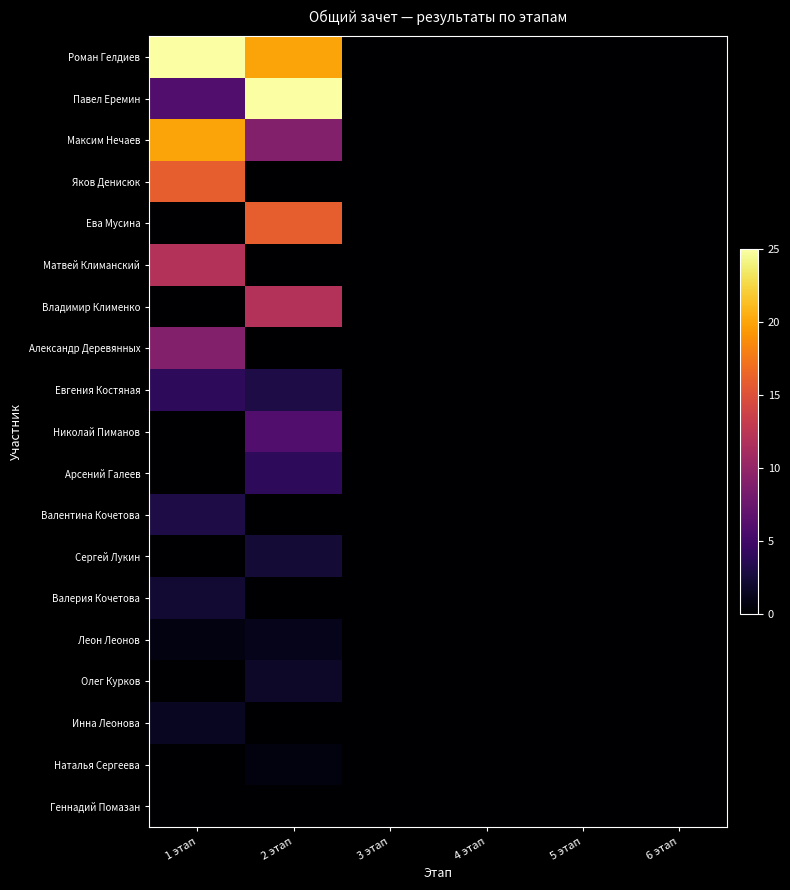

Reading left to right, transcribe all the data shown in this chart.

Роман Гелдиев: 1 этап=25.0	2 этап=20.0	3 этап=0.0	4 этап=0.0	5 этап=0.0	6 этап=0.0
Павел Еремин: 1 этап=6.0	2 этап=25.0	3 этап=0.0	4 этап=0.0	5 этап=0.0	6 этап=0.0
Максим Нечаев: 1 этап=20.0	2 этап=9.0	3 этап=0.0	4 этап=0.0	5 этап=0.0	6 этап=0.0
Яков Денисюк: 1 этап=16.0	2 этап=0.0	3 этап=0.0	4 этап=0.0	5 этап=0.0	6 этап=0.0
Ева Мусина: 1 этап=0.0	2 этап=16.0	3 этап=0.0	4 этап=0.0	5 этап=0.0	6 этап=0.0
Матвей Климанский: 1 этап=12.0	2 этап=0.0	3 этап=0.0	4 этап=0.0	5 этап=0.0	6 этап=0.0
Владимир Клименко: 1 этап=0.0	2 этап=12.0	3 этап=0.0	4 этап=0.0	5 этап=0.0	6 этап=0.0
Александр Деревянных: 1 этап=9.0	2 этап=0.0	3 этап=0.0	4 этап=0.0	5 этап=0.0	6 этап=0.0
Евгения Костяная: 1 этап=4.0	2 этап=3.0	3 этап=0.0	4 этап=0.0	5 этап=0.0	6 этап=0.0
Николай Пиманов: 1 этап=0.0	2 этап=6.0	3 этап=0.0	4 этап=0.0	5 этап=0.0	6 этап=0.0
Арсений Галеев: 1 этап=0.0	2 этап=4.0	3 этап=0.0	4 этап=0.0	5 этап=0.0	6 этап=0.0
Валентина Кочетова: 1 этап=3.0	2 этап=0.0	3 этап=0.0	4 этап=0.0	5 этап=0.0	6 этап=0.0
Сергей Лукин: 1 этап=0.0	2 этап=2.4	3 этап=0.0	4 этап=0.0	5 этап=0.0	6 этап=0.0
Валерия Кочетова: 1 этап=2.2	2 этап=0.0	3 этап=0.0	4 этап=0.0	5 этап=0.0	6 этап=0.0
Леон Леонов: 1 этап=0.8	2 этап=1.2	3 этап=0.0	4 этап=0.0	5 этап=0.0	6 этап=0.0
Олег Курков: 1 этап=0.0	2 этап=1.8	3 этап=0.0	4 этап=0.0	5 этап=0.0	6 этап=0.0
Инна Леонова: 1 этап=1.5	2 этап=0.0	3 этап=0.0	4 этап=0.0	5 этап=0.0	6 этап=0.0
Наталья Сергеева: 1 этап=0.0	2 этап=0.6	3 этап=0.0	4 этап=0.0	5 этап=0.0	6 этап=0.0
Геннадий Помазан: 1 этап=0.0	2 этап=0.0	3 этап=0.0	4 этап=0.0	5 этап=0.0	6 этап=0.0